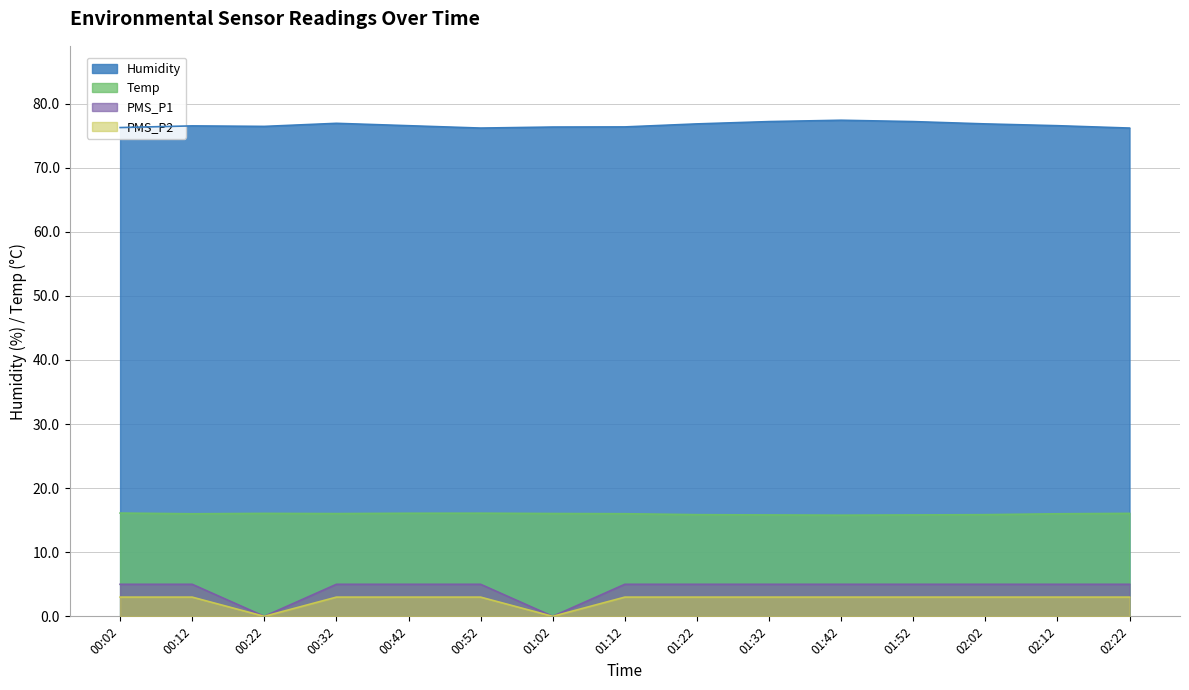

What is the label of the 14th point from the right?

00:12